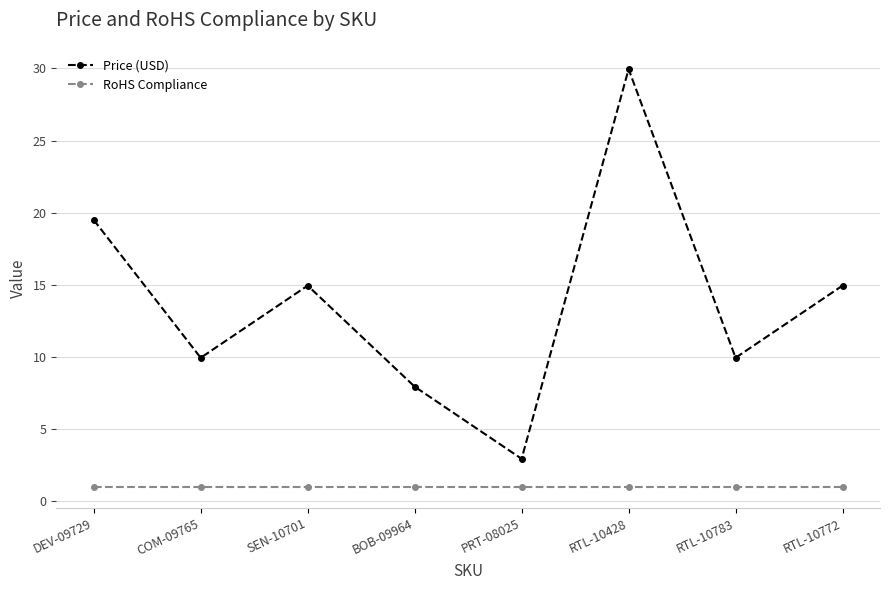

What is the average value of the Price (USD) series?

13.8